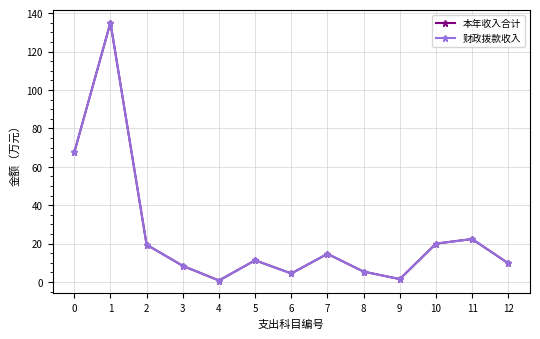

What is the value of the 本年收入合计 point at the 13th from the left?

9.8